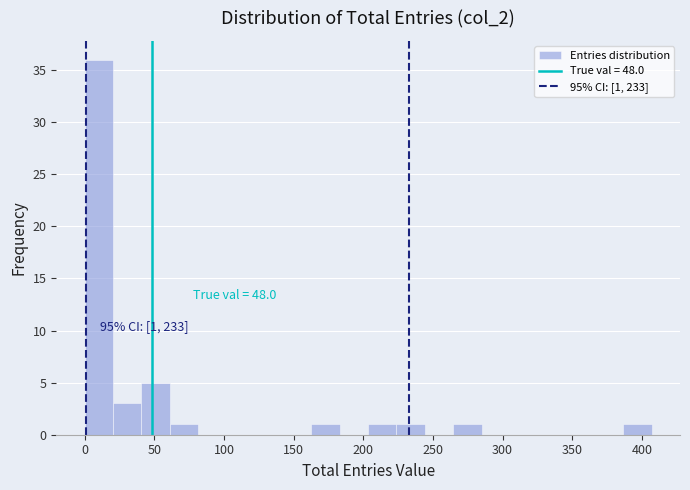

Over which range of the x-axis is the bar tallest?

0 to 20